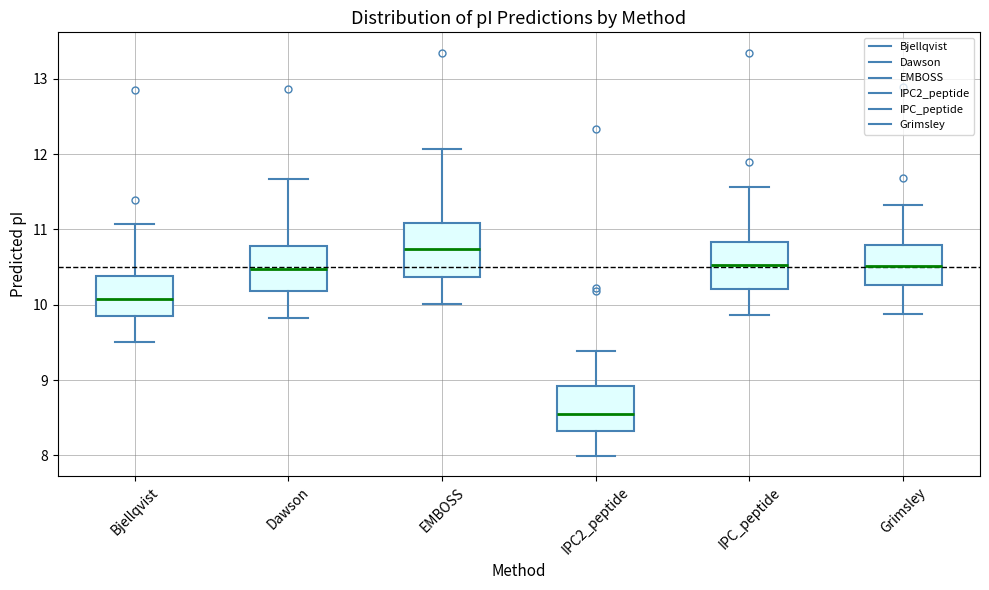

Which box's median line is the lowest?

IPC2_peptide